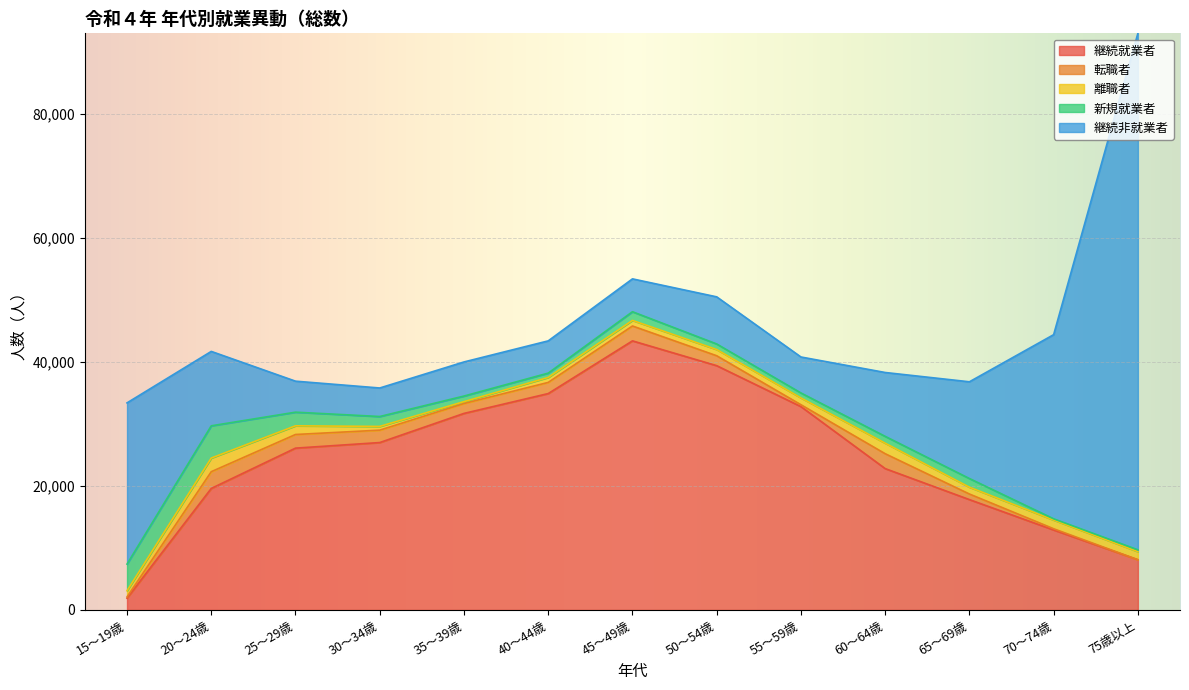

What is the sum of all 継続就業者 values?

318400